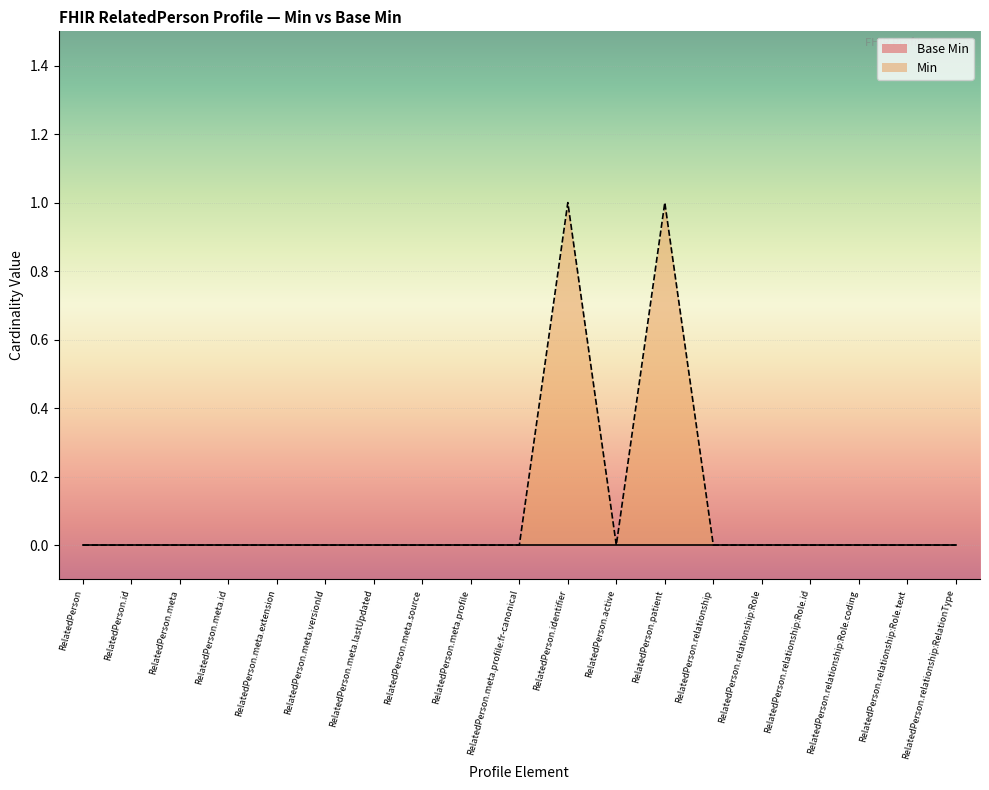

How many values are above zero?

2